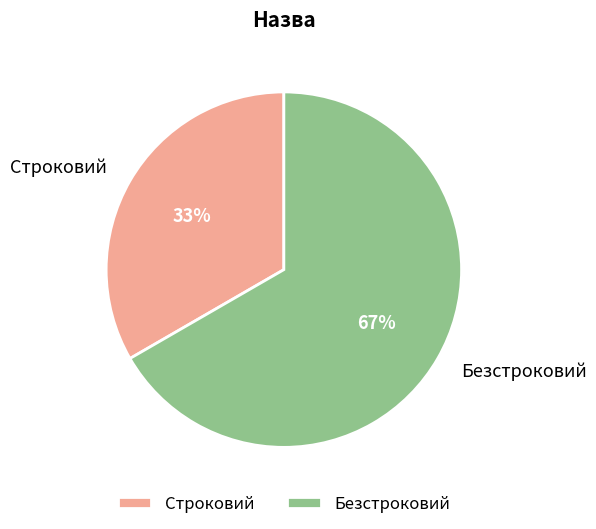

What is the ratio of the value at Безстроковий to the value at Строковий?

2.0